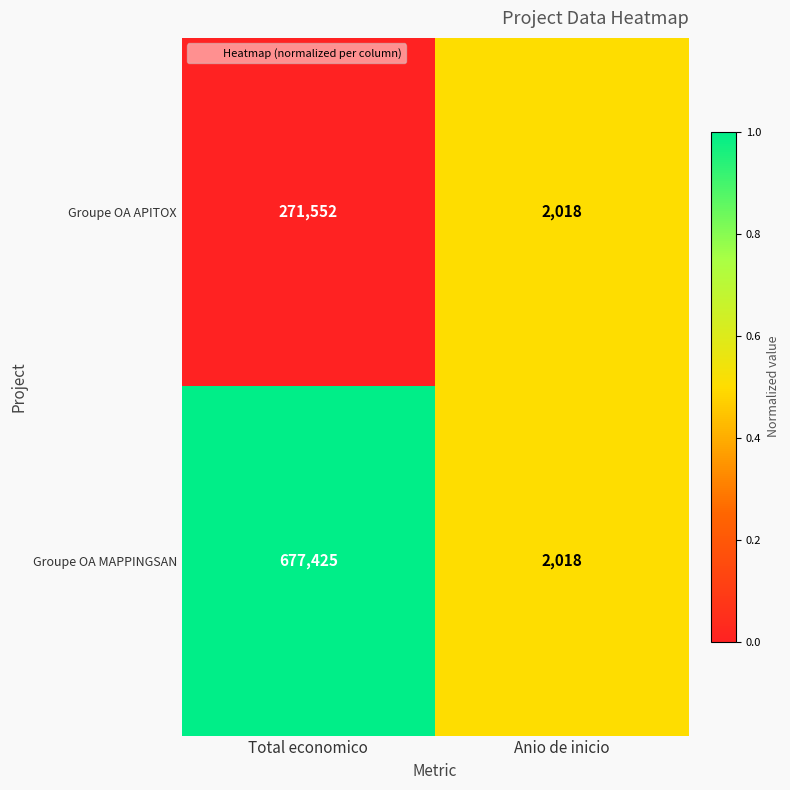

What is the sum of the Groupe OA APITOX values at Total economico and Anio de inicio?

273570